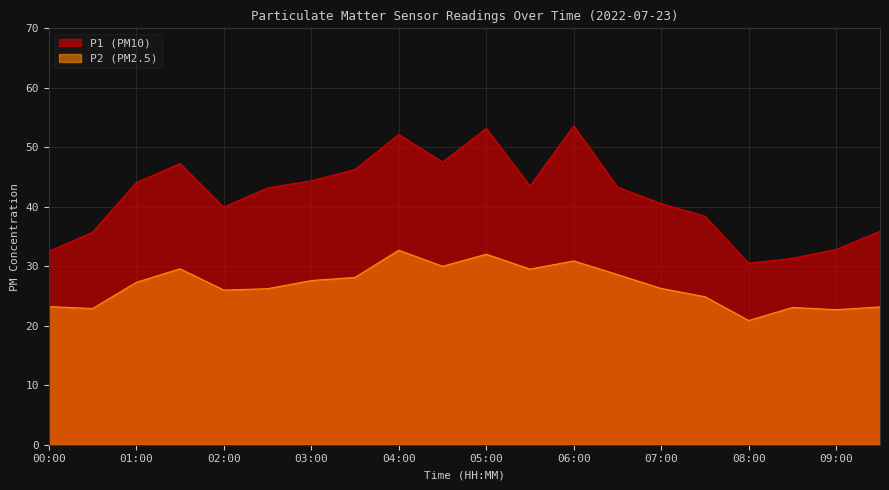

Which series changed the most between 07:00 and 07:30?

P1